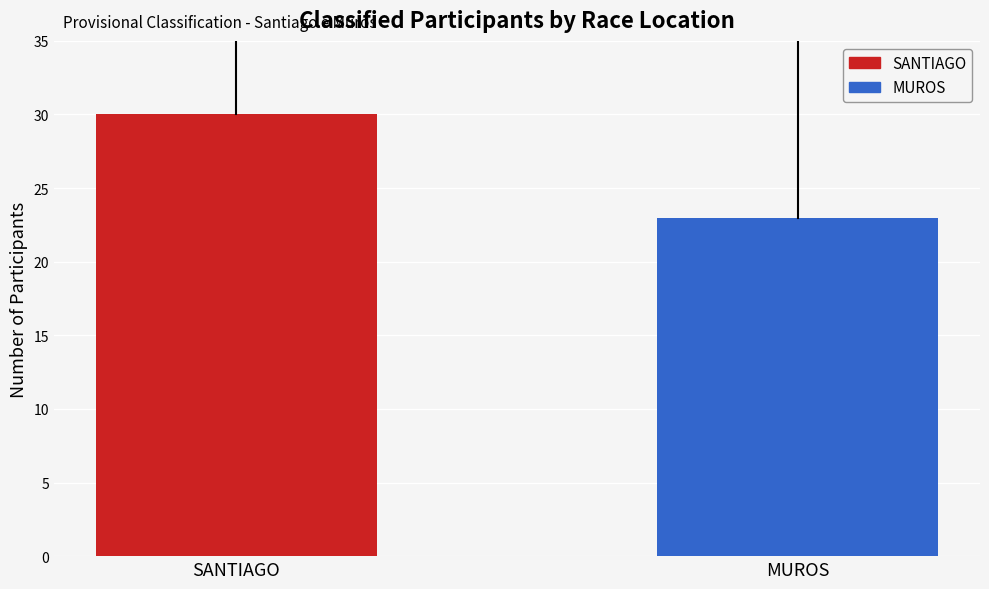

What is the difference between the values at MUROS and SANTIAGO?

7